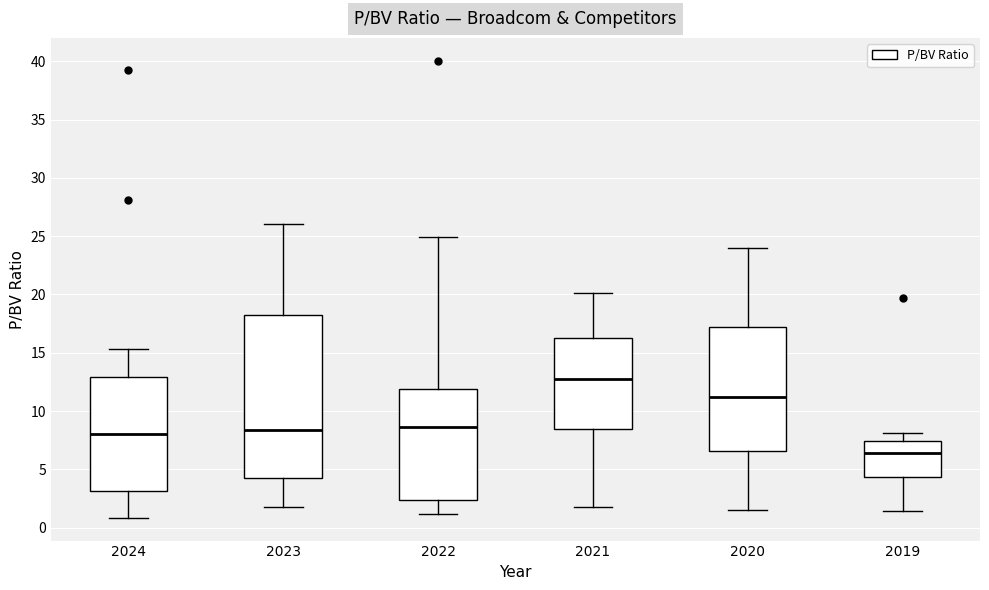

Reading left to right, read every box against the y-axis: the position of its median line, the range the box covers, and the ends of its whiskers. The values are not printed on the chart, so give them approximately, as read against the axis.

2024: median 8.0, box 3.0 to 13.0, whiskers 1.0 to 15.5
2023: median 8.5, box 4.5 to 18.0, whiskers 1.5 to 26.0
2022: median 8.5, box 2.5 to 12.0, whiskers 1.0 to 25.0
2021: median 13.0, box 8.5 to 16.5, whiskers 2.0 to 20.0
2020: median 11.0, box 6.5 to 17.0, whiskers 1.5 to 24.0
2019: median 6.5, box 4.5 to 7.5, whiskers 1.5 to 8.0